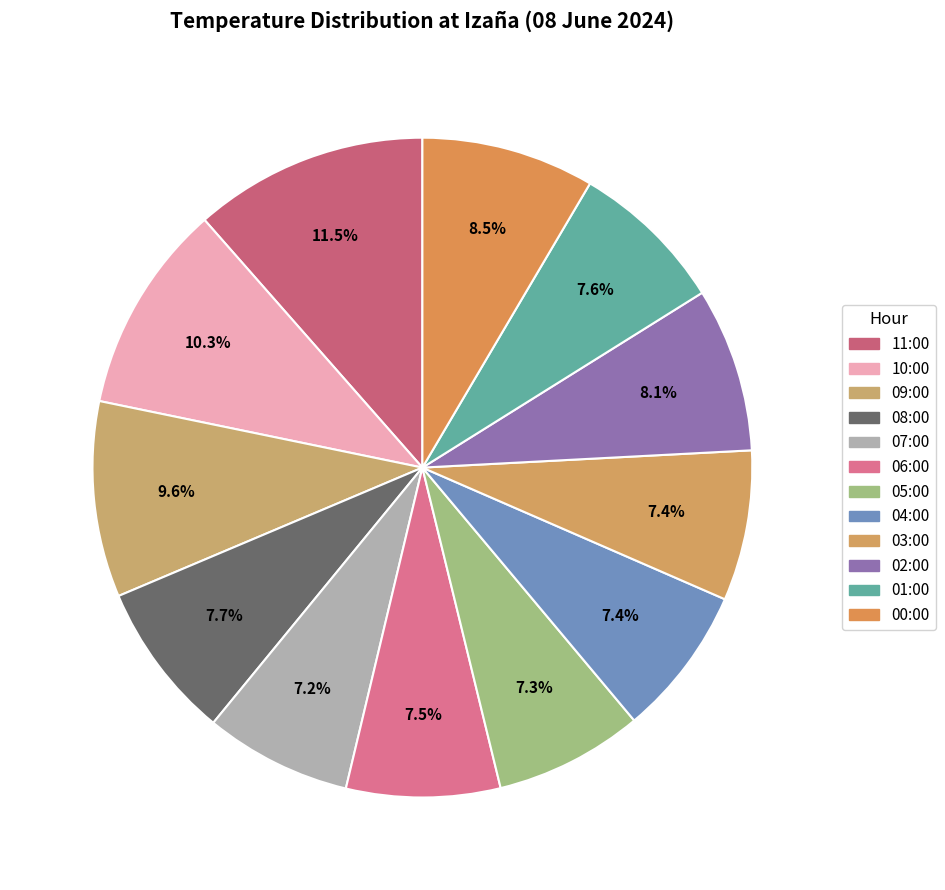

How many segments does this pie chart have?

12